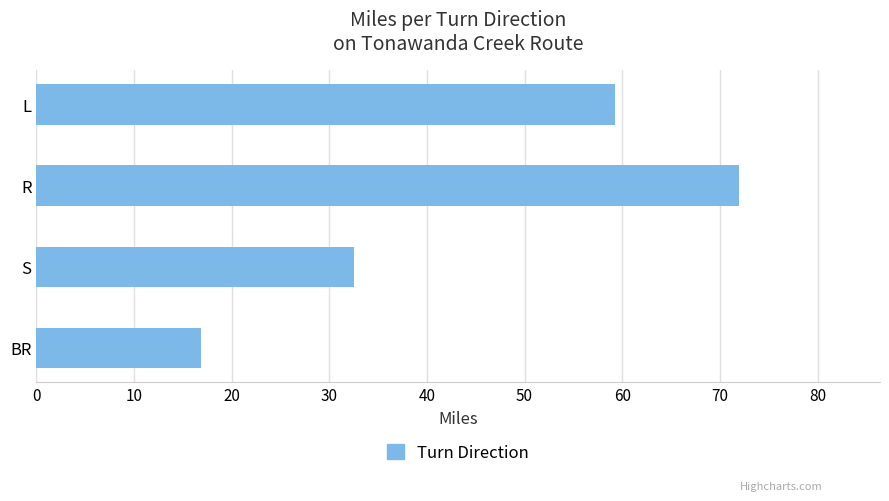

What is the change in value from S to BR?

-15.6